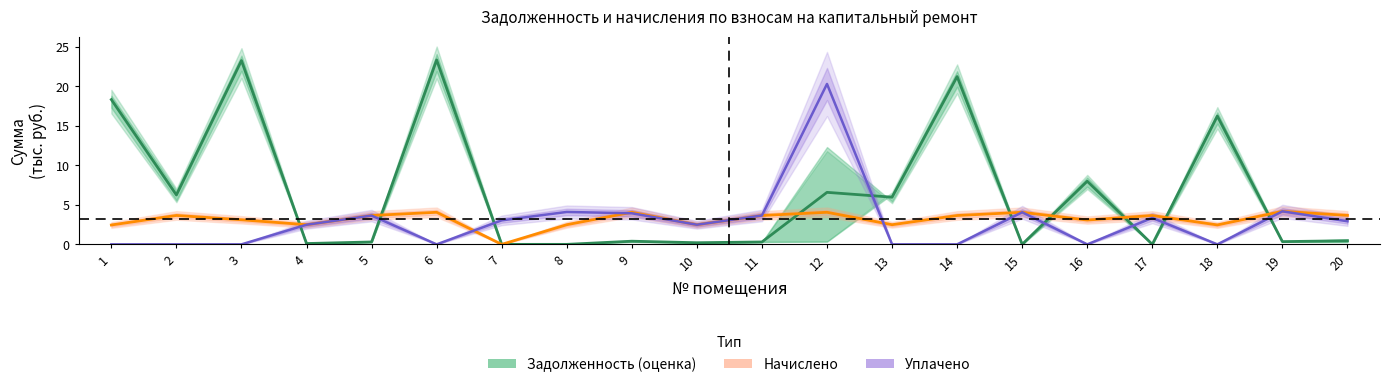

What is the difference between the Задолженность (оценка) values at 5 and 4?

0.2